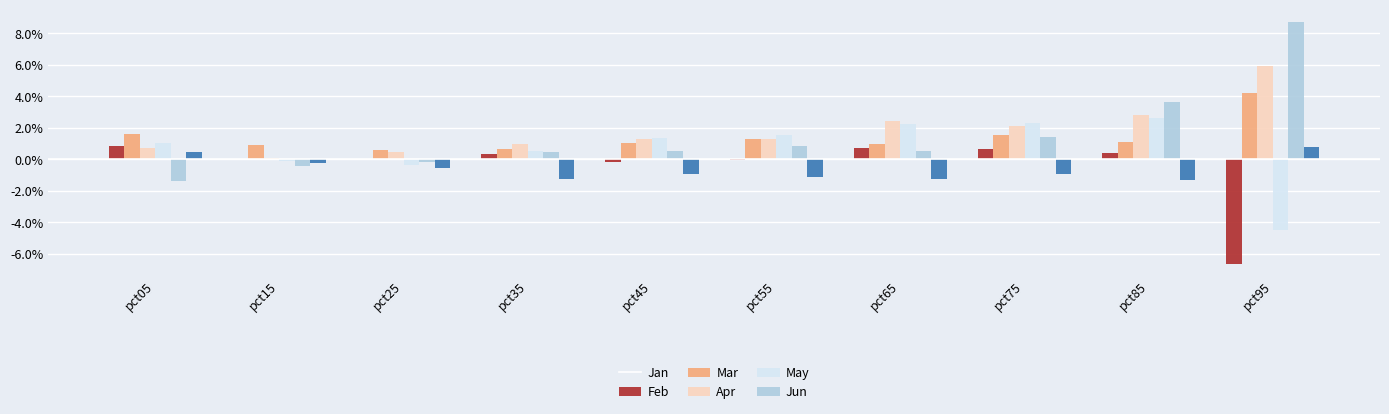

What are all the series names shown in the legend?

Jan, Feb, Mar, Apr, May, Jun